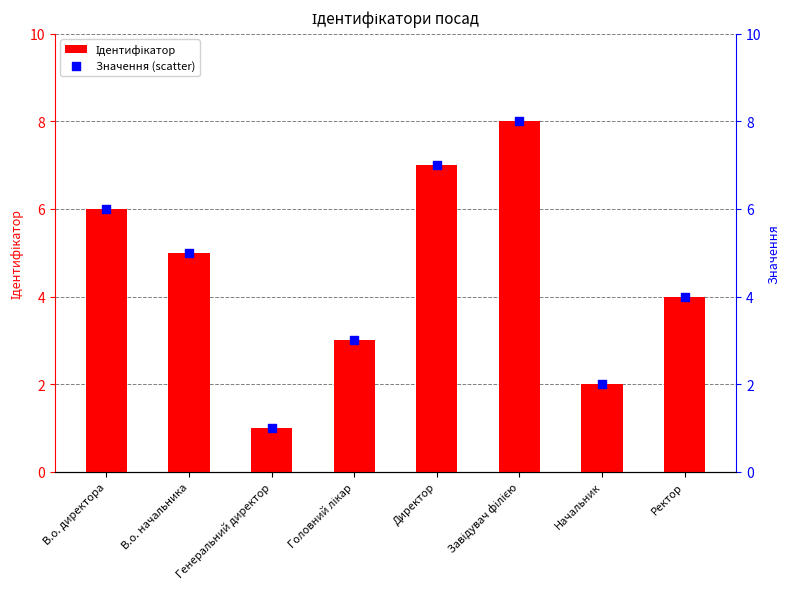

Is the value of Значення (scatter) at Головний лікар greater than the value of Ідентифікатор at Директор?

No